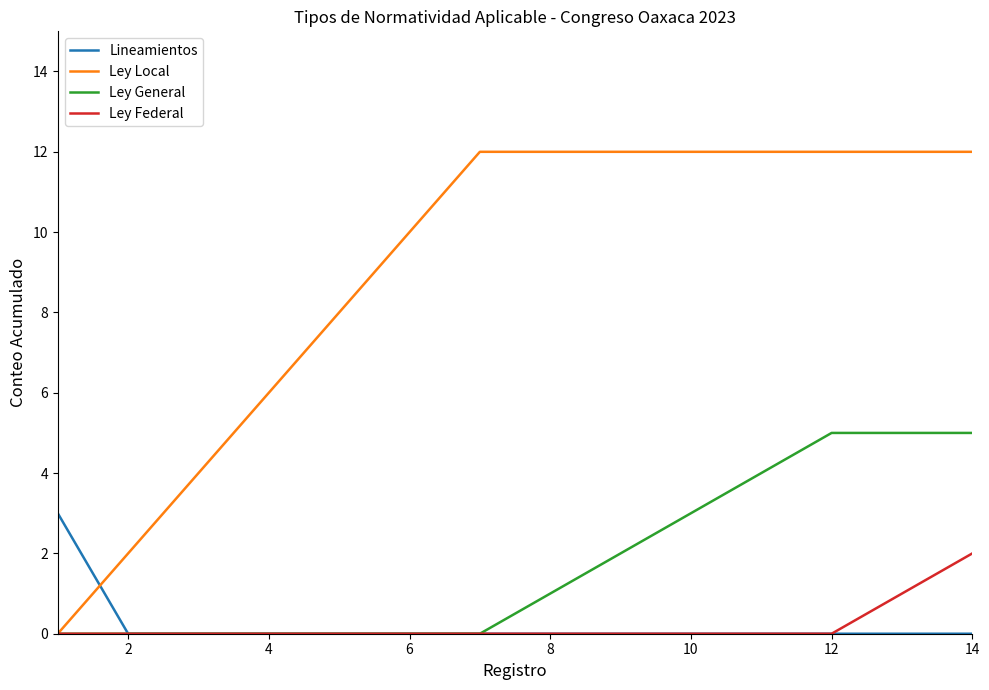

Rank the series by their maximum value, from highest to lowest.

Ley Local, Ley General, Lineamientos, Ley Federal